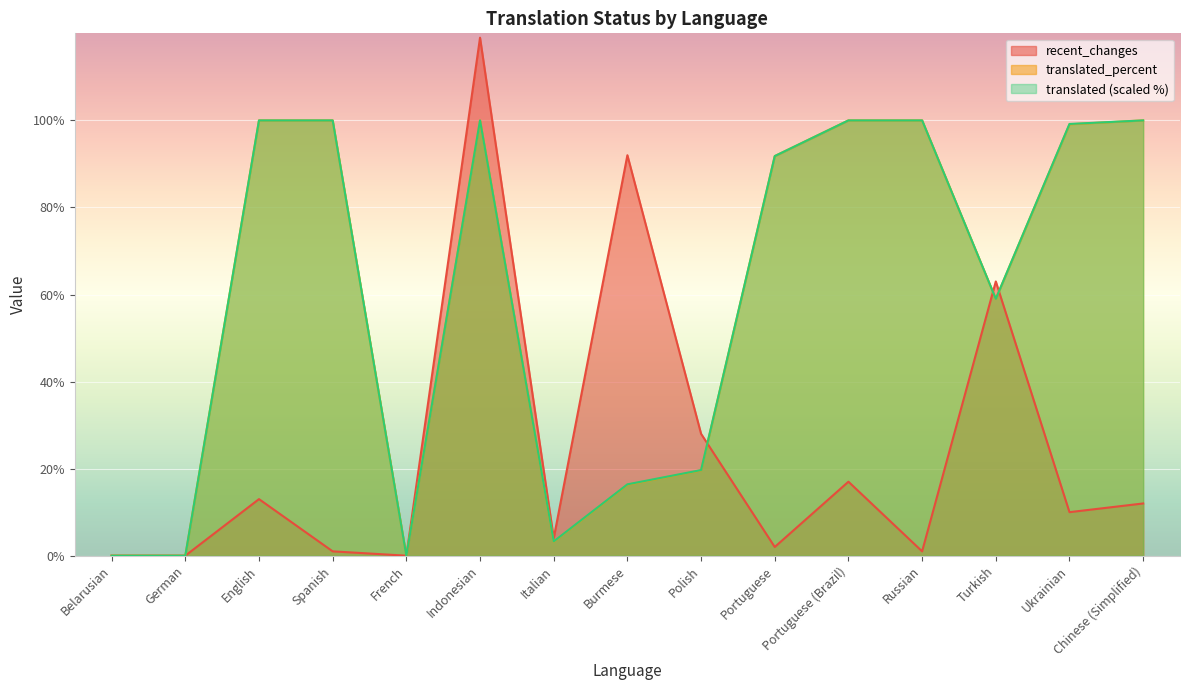

Which has a higher value, Polish or English?

Polish